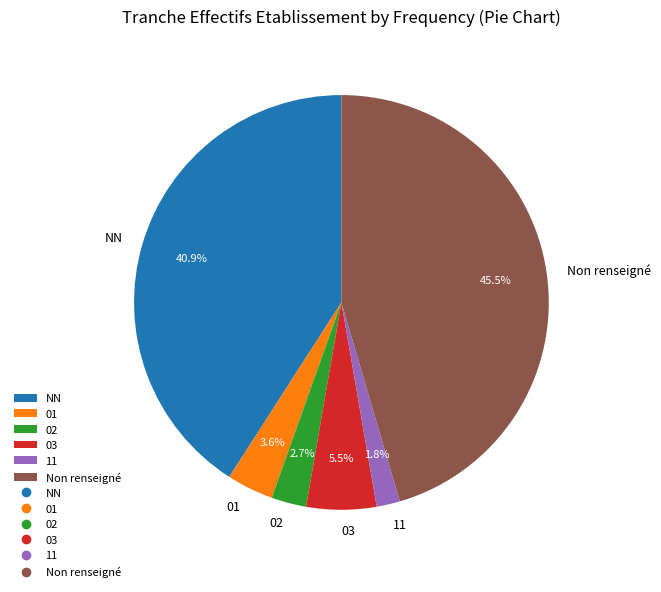

What is the smallest slice in the pie chart?

11